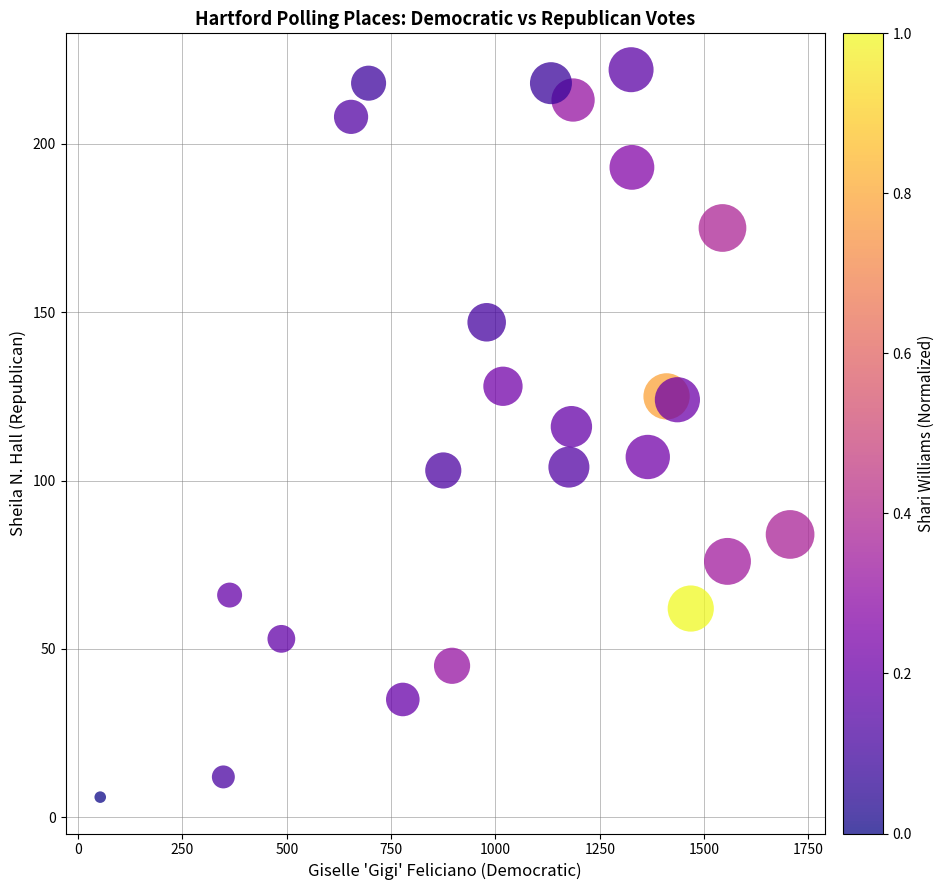

What is the range of Y values (max minus min)?

216